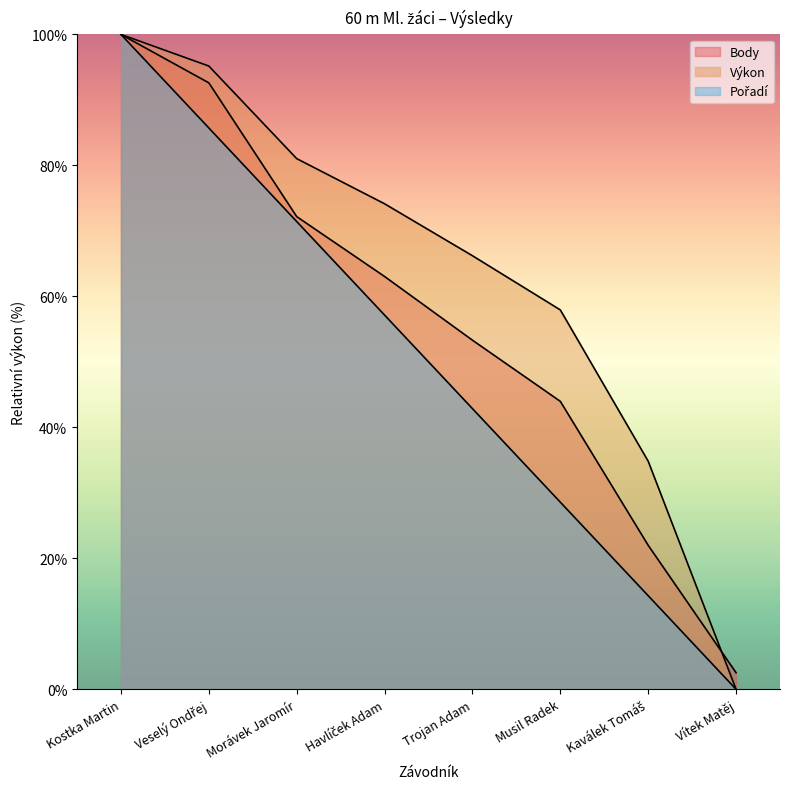

How many lines are shown in the chart?

3